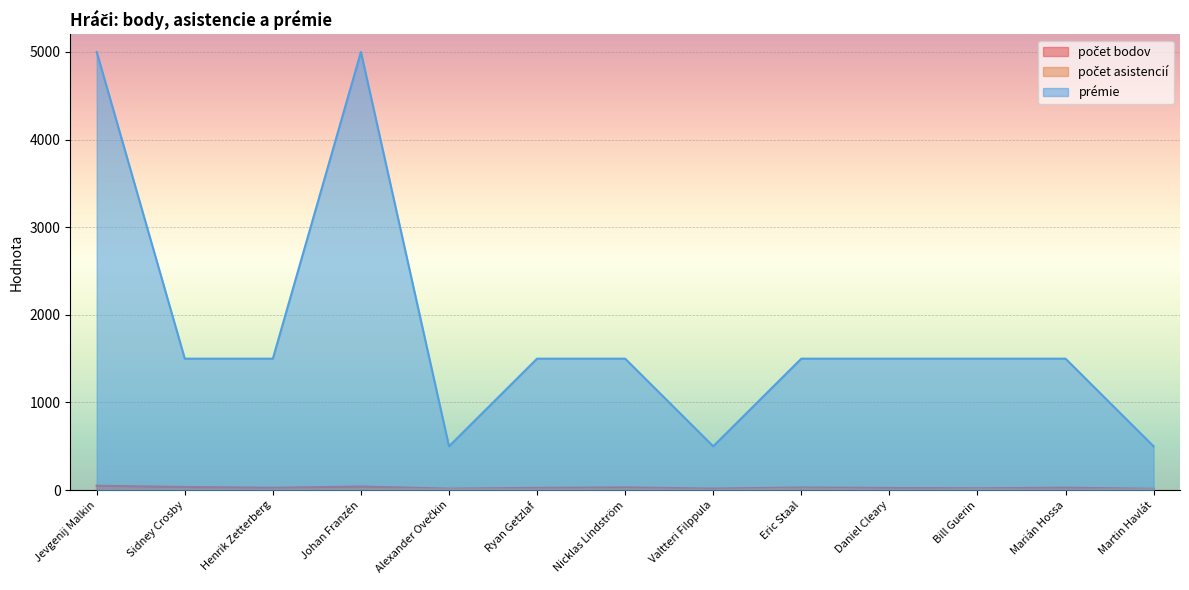

True or false: prémie and počet bodov intersect in this chart.

False